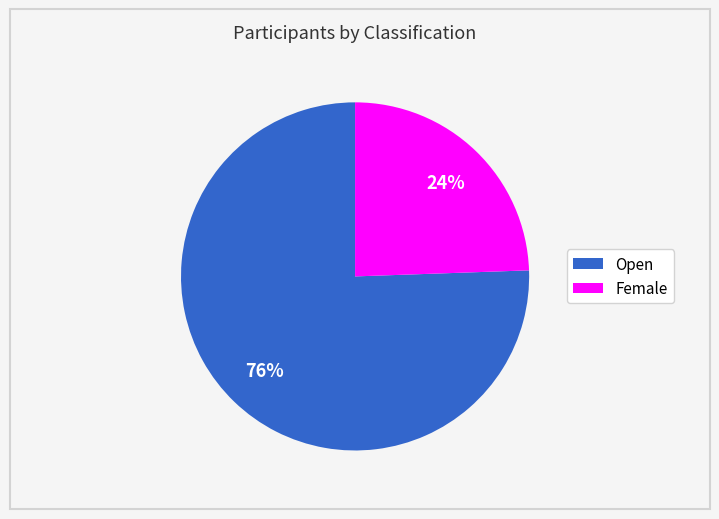

Does any single category account for the majority?

Yes